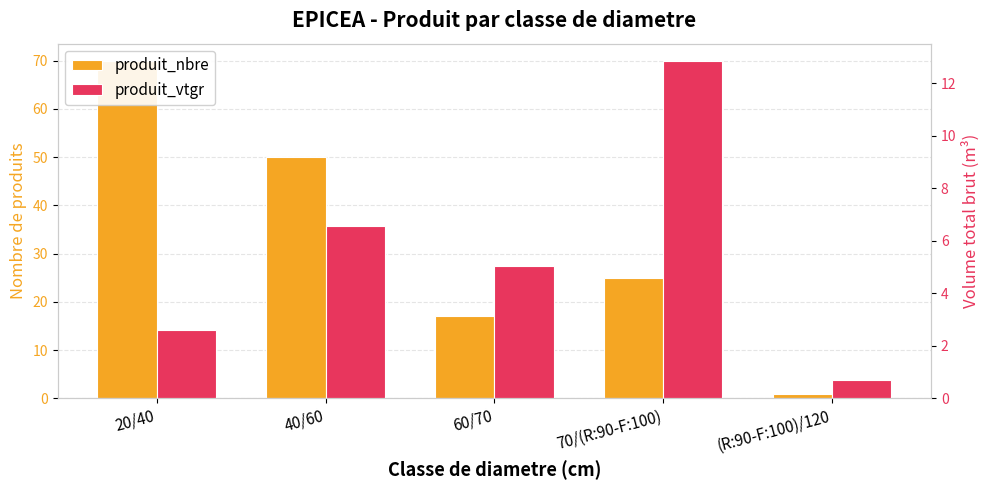

Which series has the largest total across all categories?

produit_nbre